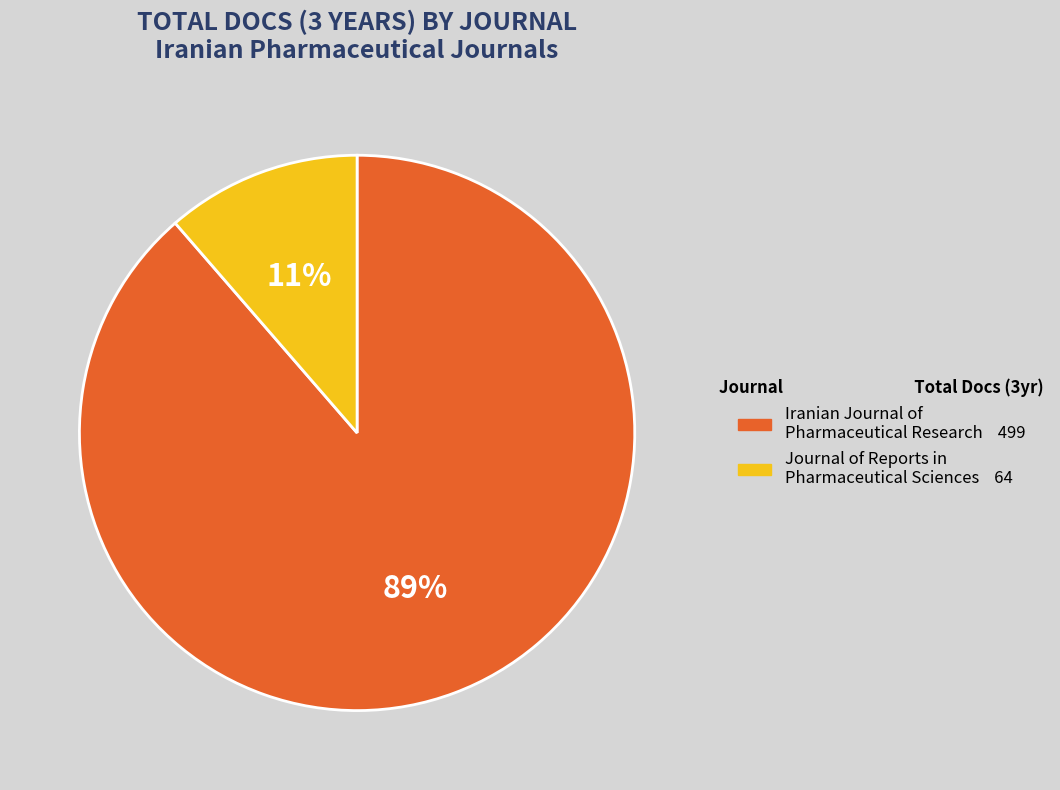

Combined, do Iranian Journal of Pharmaceutical Research and Journal of Reports in Pharmaceutical Sciences account for over 50%?

Yes